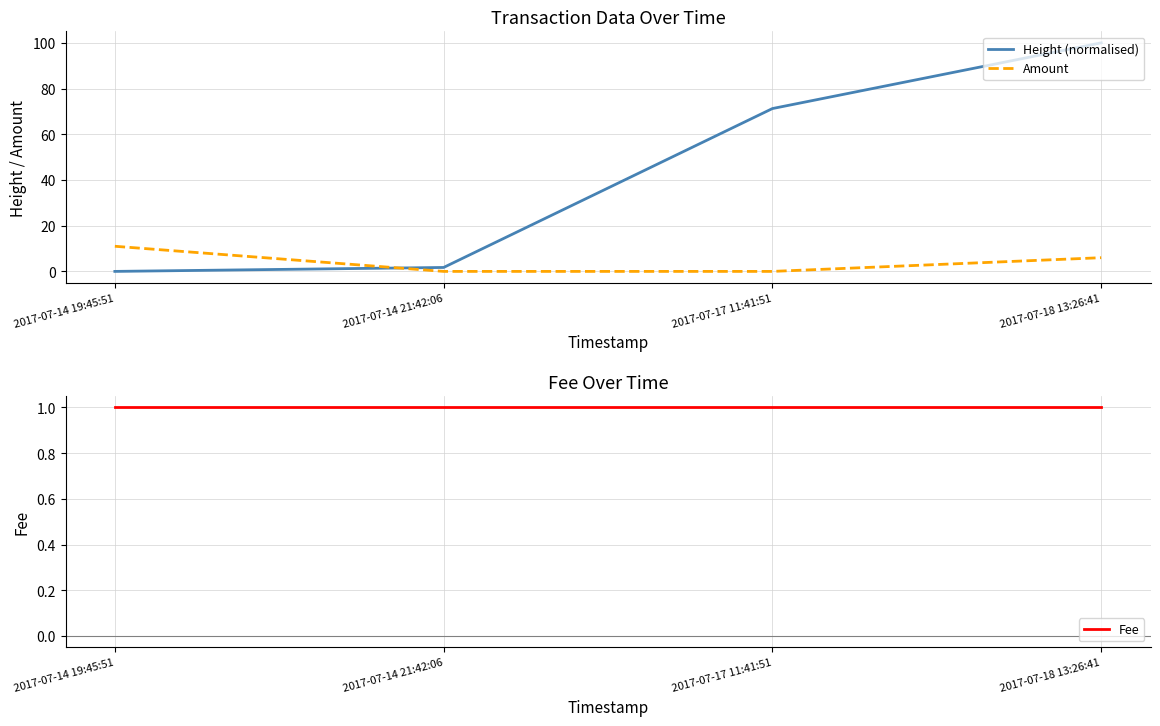

What is the label of the 3rd point from the right?

2017-07-14 21:42:06